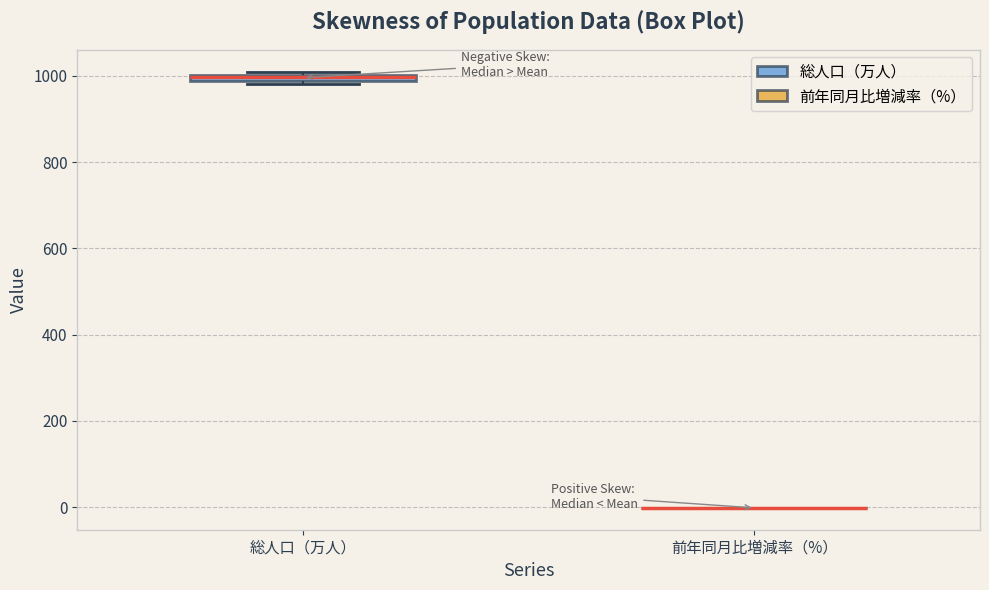

Where is the lower edge of the box for 総人口（万人） on the y-axis? The values are not printed on the chart, so give them approximately, as read against the axis.

980